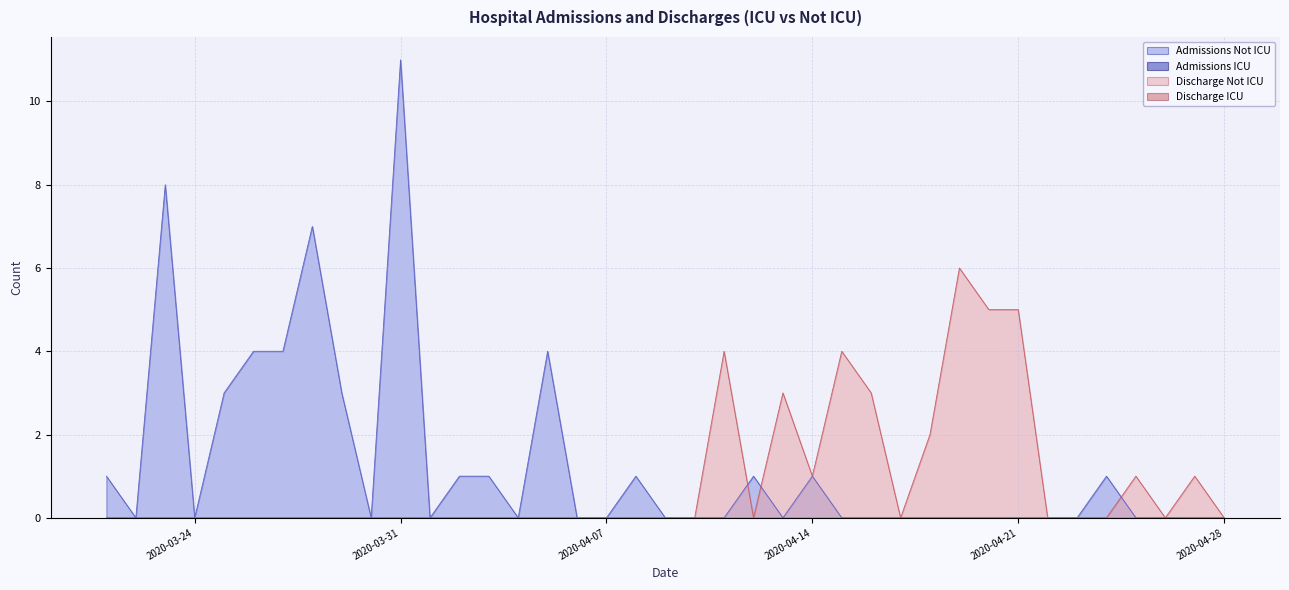

Rank the categories by Admissions Not ICU value from lowest to highest.

2020-03-22, 2020-03-24, 2020-03-30, 2020-04-01, 2020-04-04, 2020-04-06, 2020-04-07, 2020-04-09, 2020-04-10, 2020-04-11, 2020-04-13, 2020-04-15, 2020-04-16, 2020-04-17, 2020-04-18, 2020-04-19, 2020-04-20, 2020-04-21, 2020-04-22, 2020-04-23, 2020-04-25, 2020-04-26, 2020-04-27, 2020-04-28, 2020-03-21, 2020-04-02, 2020-04-03, 2020-04-08, 2020-04-12, 2020-04-14, 2020-04-24, 2020-03-25, 2020-03-29, 2020-03-26, 2020-03-27, 2020-04-05, 2020-03-28, 2020-03-23, 2020-03-31